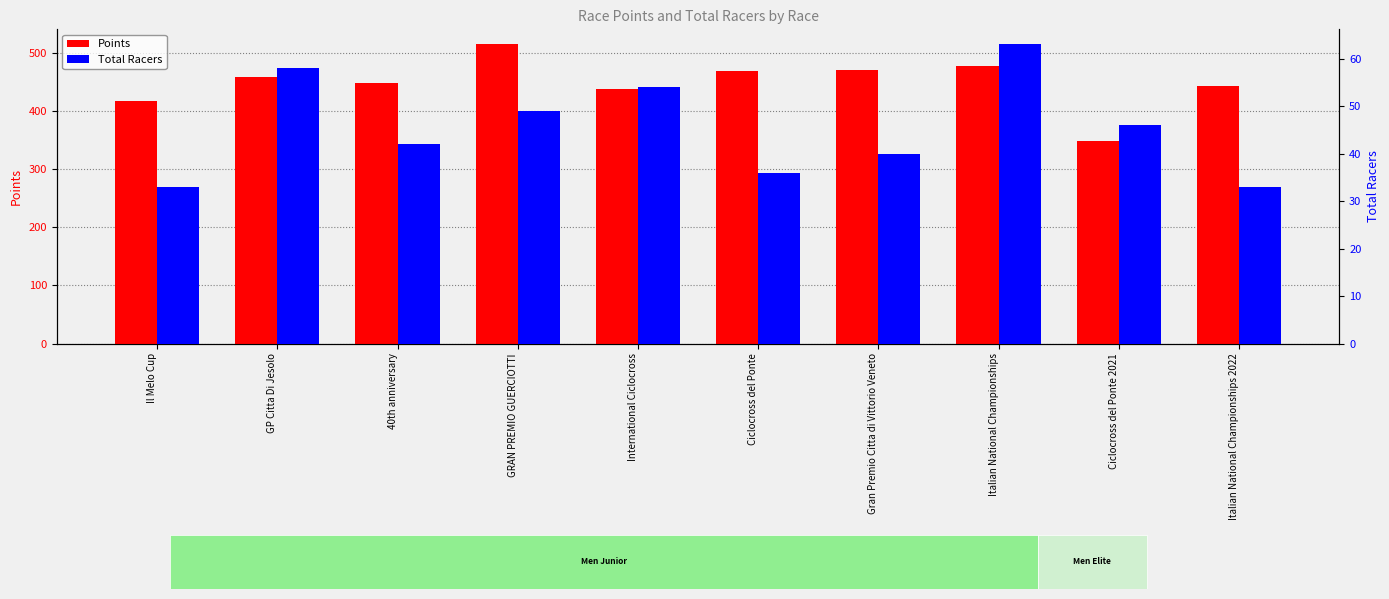

What is the highest value of the Points series?

514.7